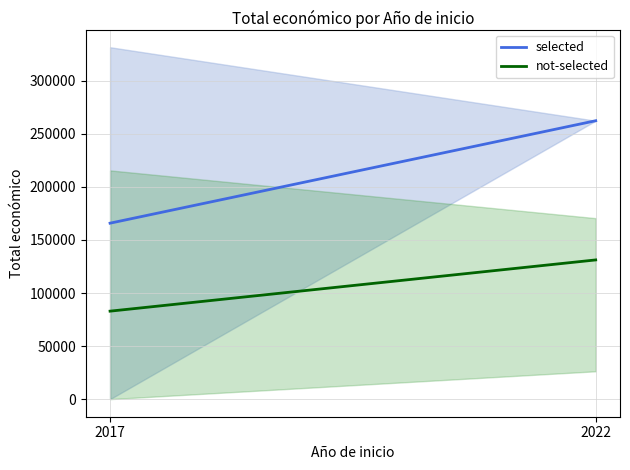

List the series in order of their peak value, highest first.

selected, not-selected